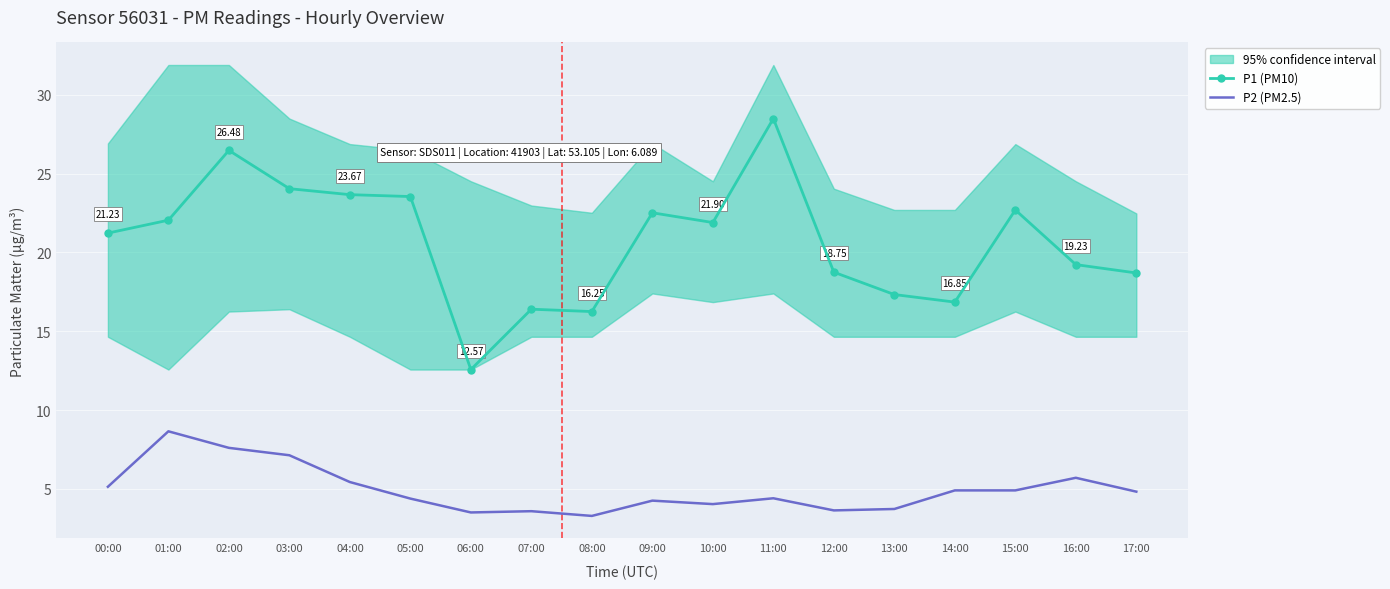

What is the total value across all series at 02:00?

34.1